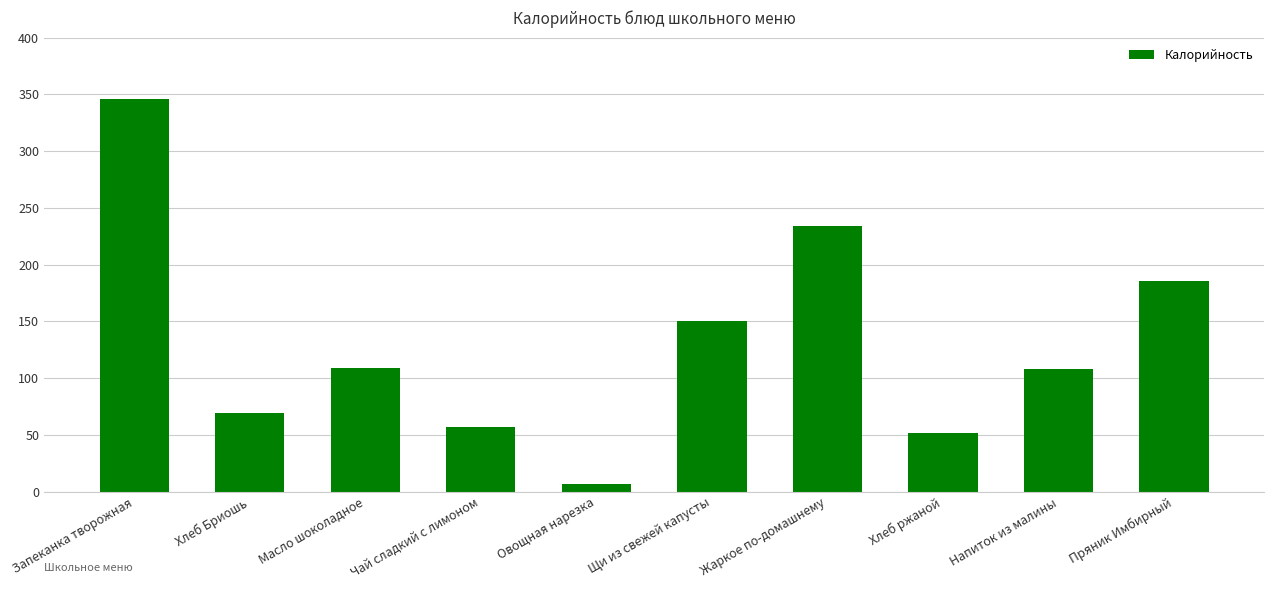

At which label does the data first exceed 109?

Запеканка творожная